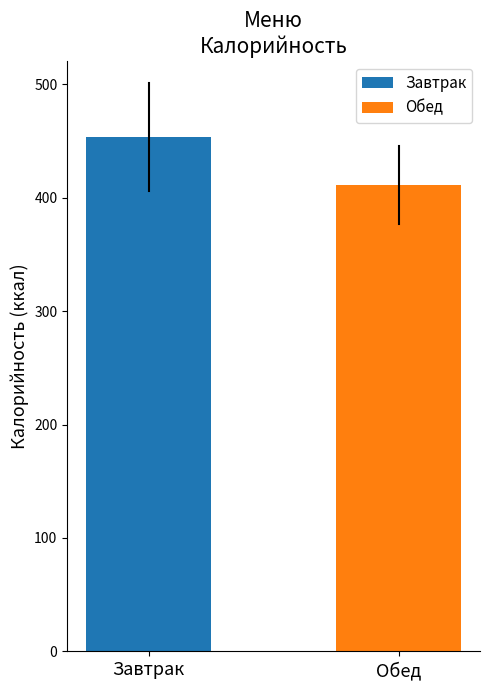

What is the average value?

432.6